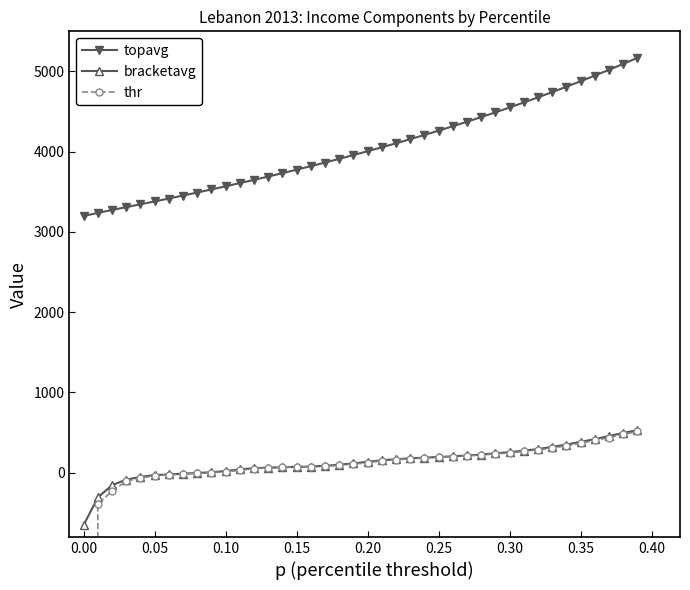

True or false: bracketavg and topavg cross at least once.

False